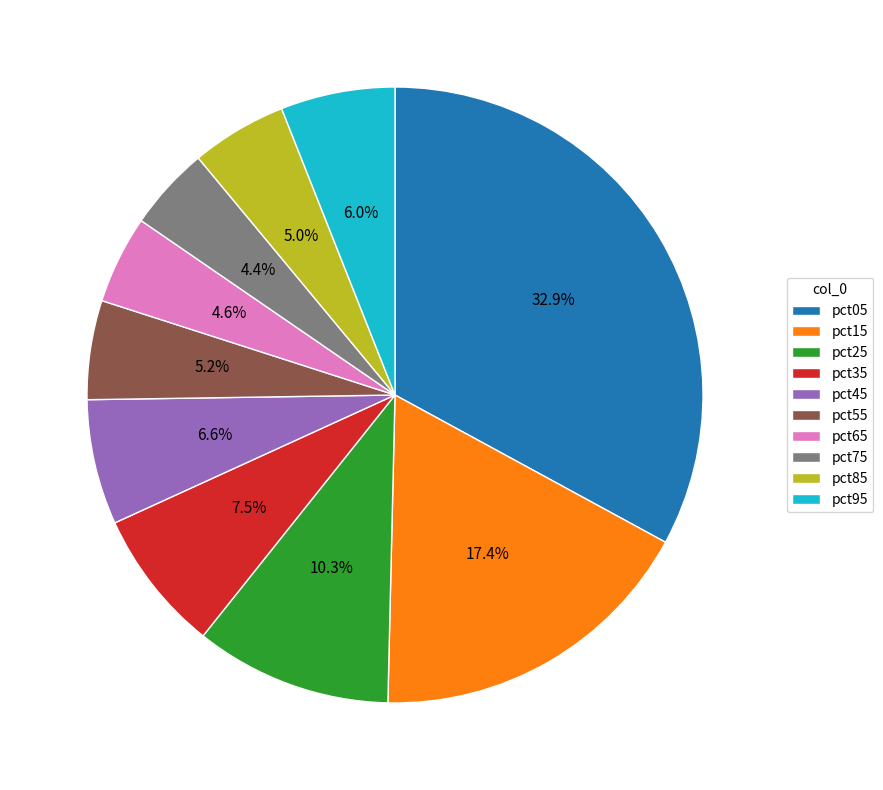

True or false: pct45 accounts for 19% of the total.

False